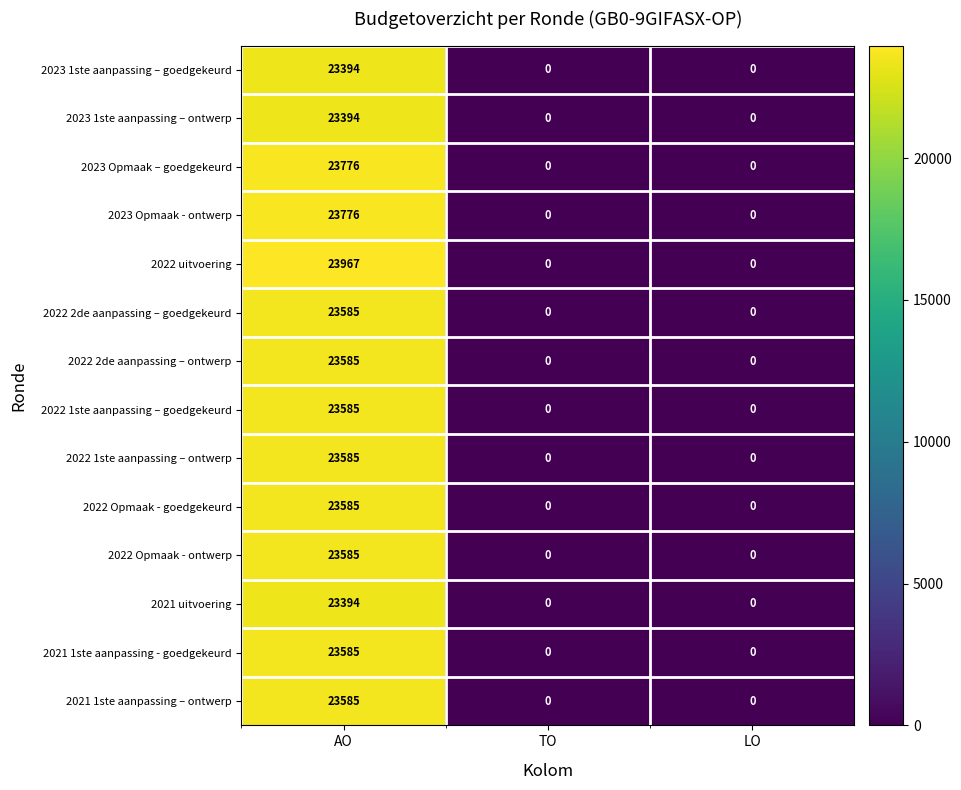

Which series has the widest spread of values?

2022 uitvoering